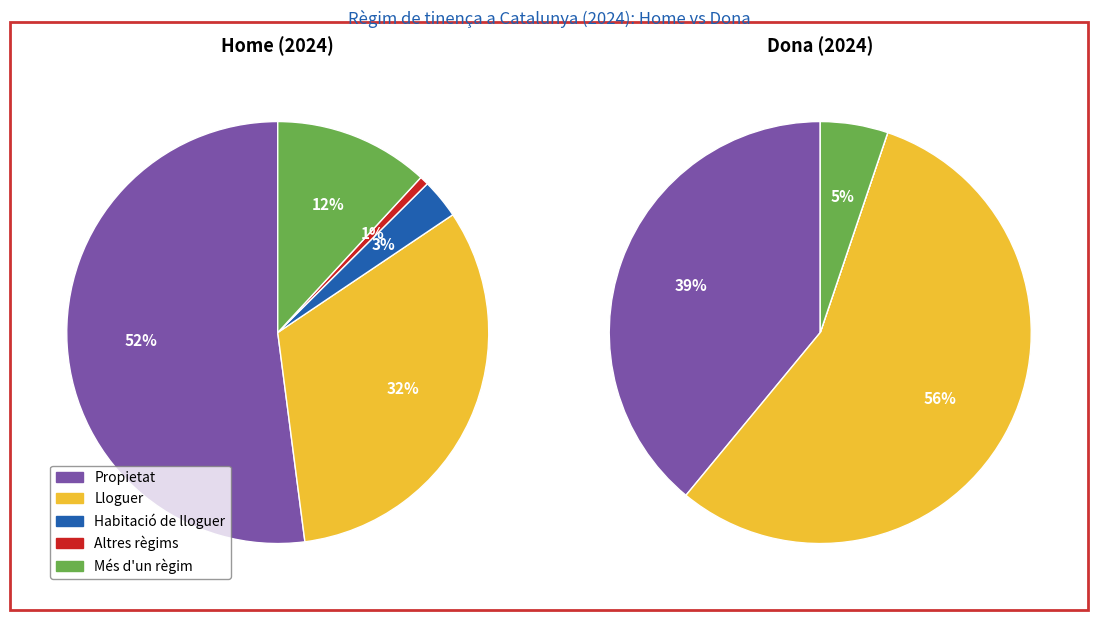

To the nearest percent, what portion does home_2024 represent?

39%